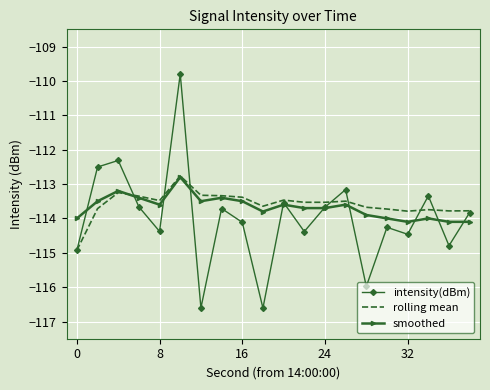

What is the highest value of the smoothed series?

-112.8